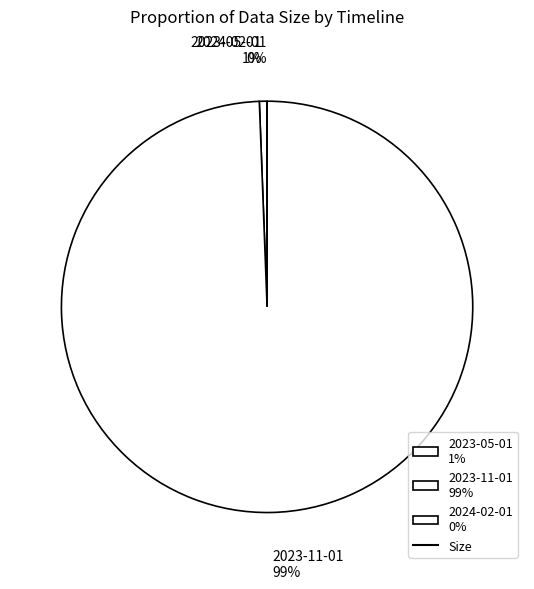

Which has a higher value, 2024-02-01 or 2023-05-01?

2023-05-01